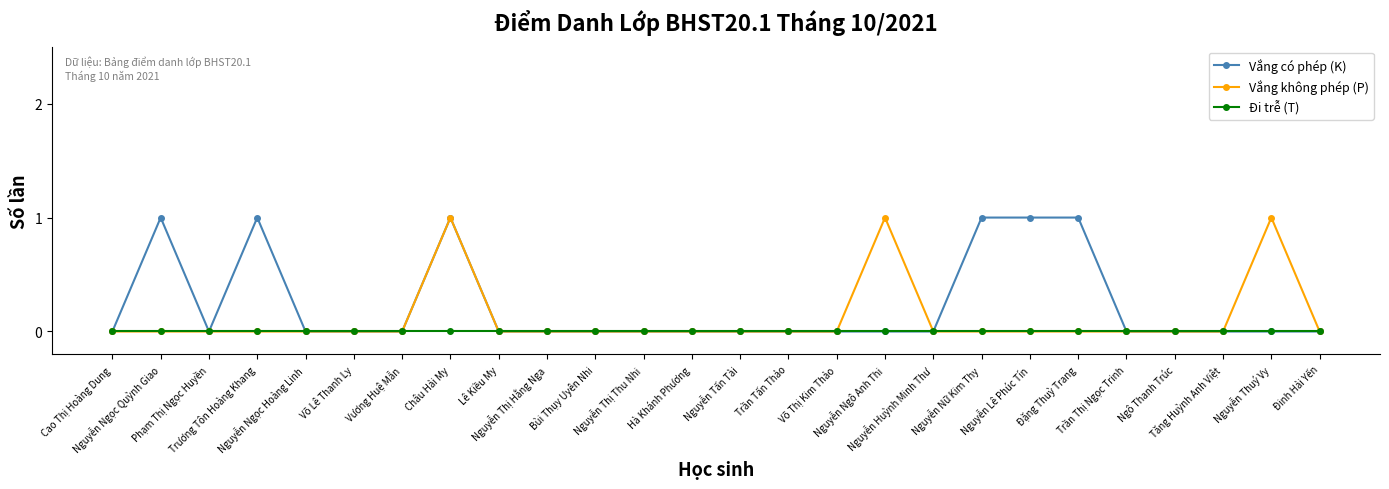

List the series in order of their overall mean, lowest first.

Đi trễ (T), Vắng không phép (P), Vắng có phép (K)